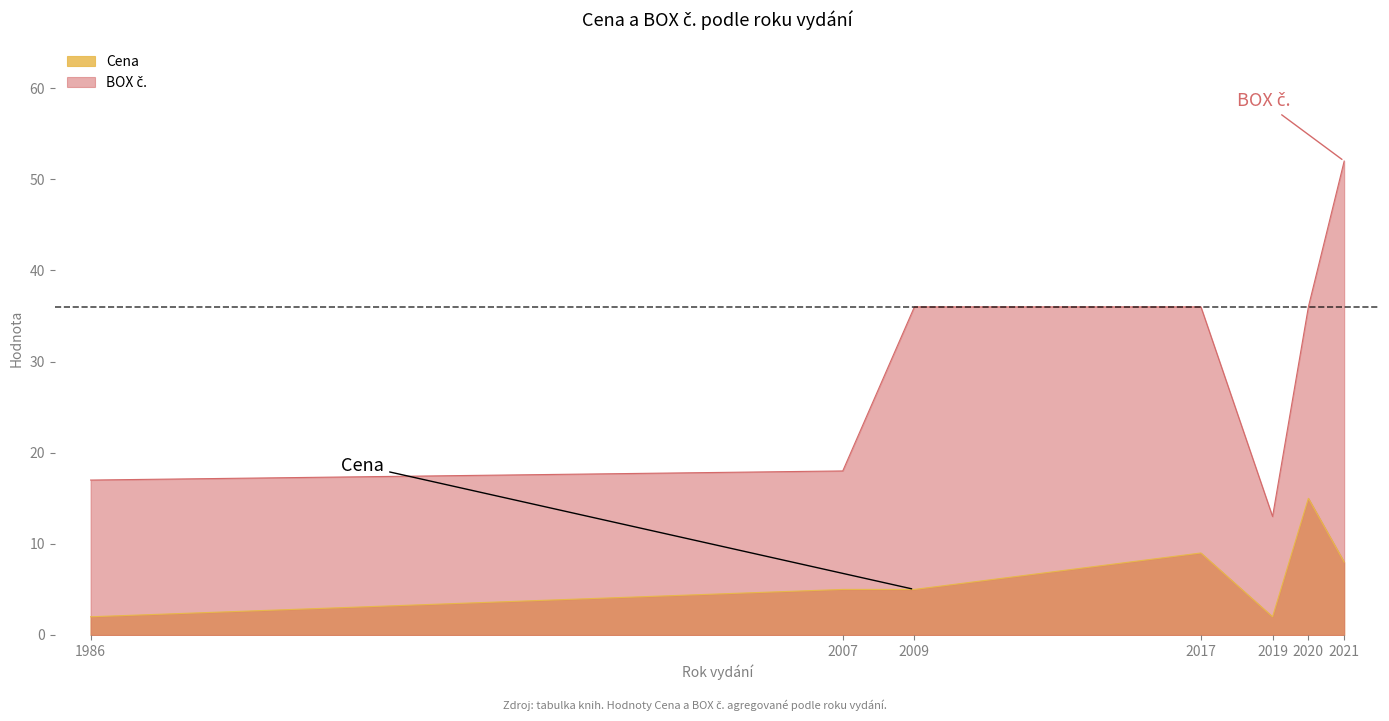

Reading left to right, list all the values displayed in this chart.

Cena: 1986=2	2007=5	2009=5	2017=9	2019=2	2020=15	2021=8
BOX č.: 1986=17	2007=18	2009=36	2017=36	2019=13	2020=36	2021=52